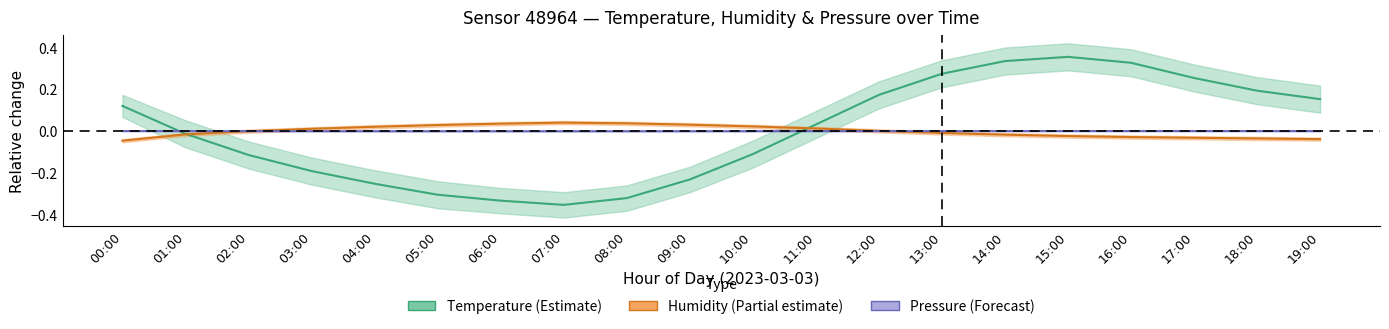

At which label is Humidity closest to 0?

02:00